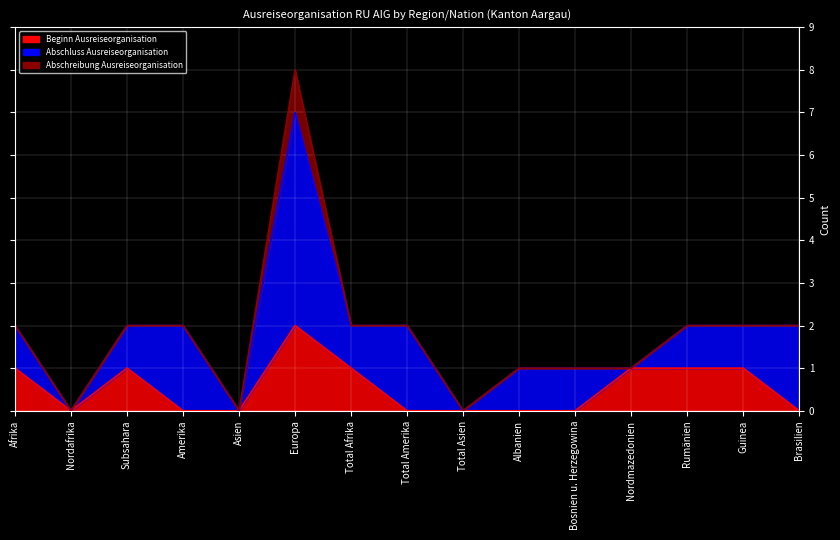

How many interior local valleys does the Beginn Ausreiseorganisation series have?

1